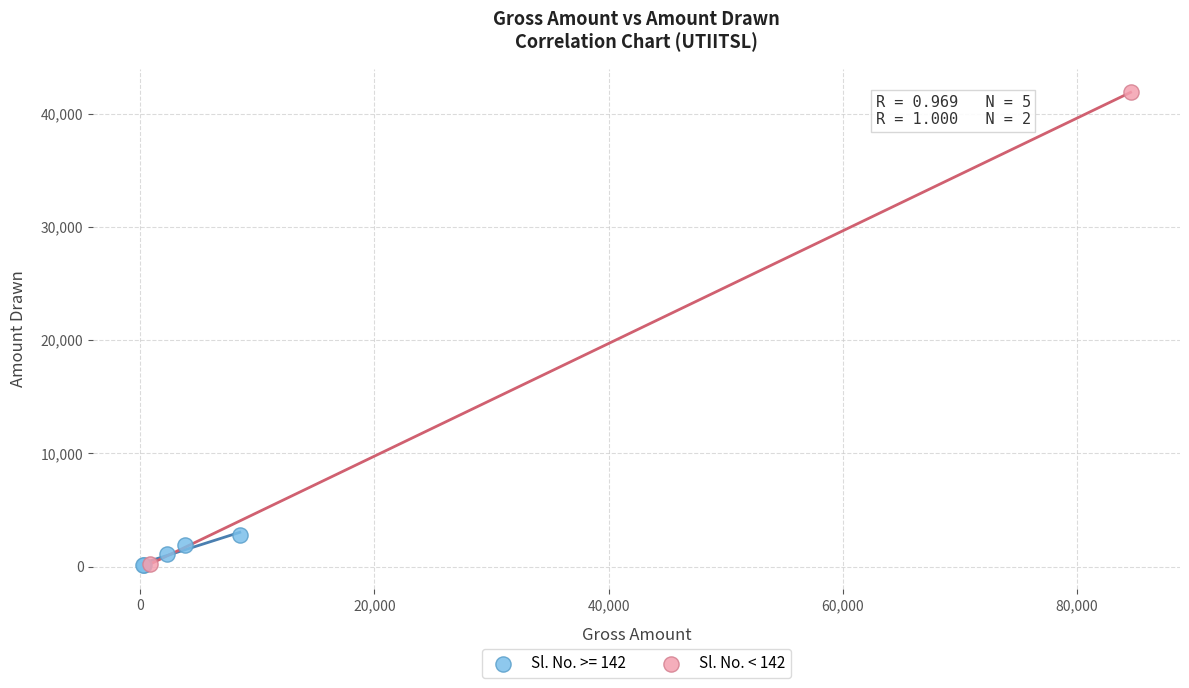

What are all the series names shown in the legend?

Sl. No. >= 142, Sl. No. < 142